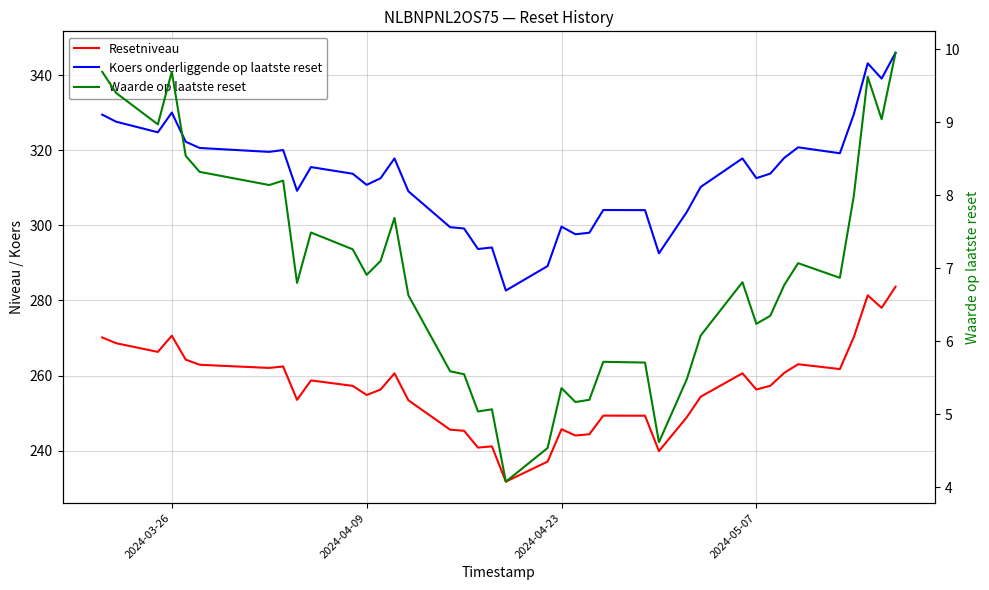

True or false: Resetniveau and Waarde op laatste reset intersect in this chart.

False